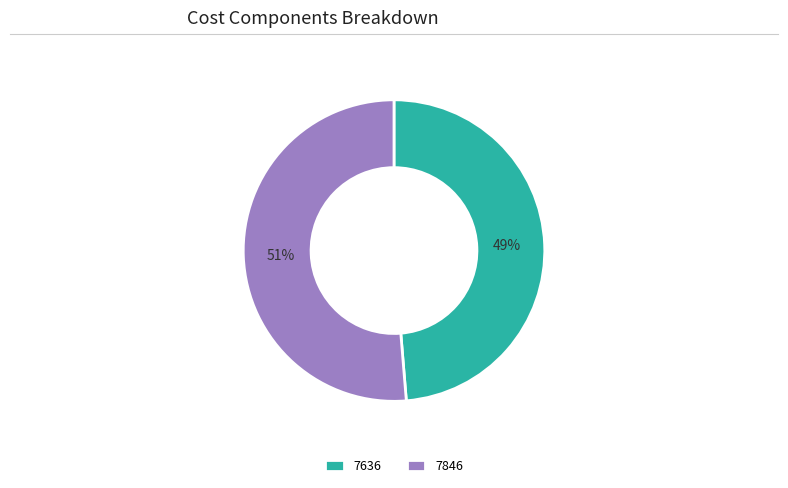

Which category has the biggest portion of the pie?

7846